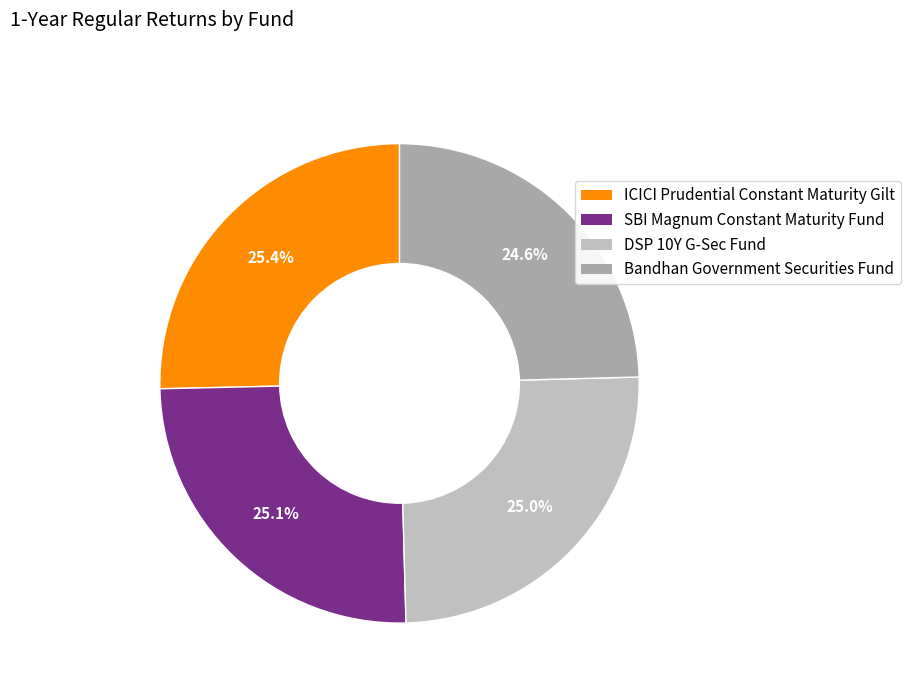

Is DSP 10Y G-Sec Fund the majority of the pie?

No